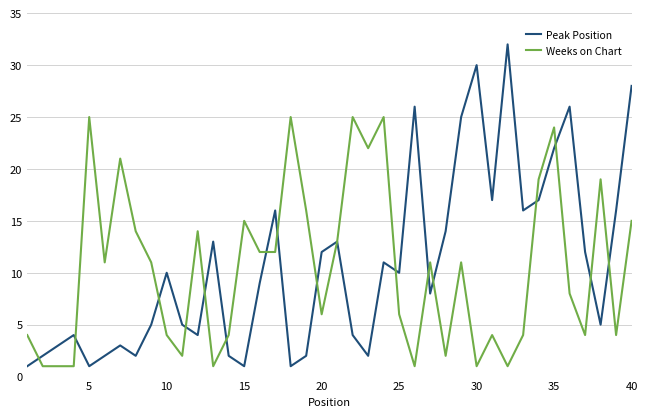

What is the greatest value displayed?

32